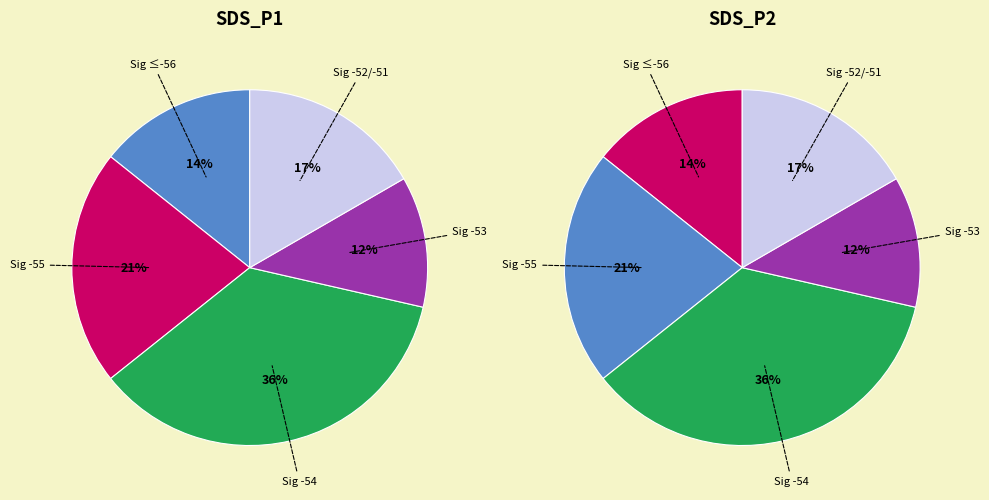

Does -52 account for over 50% of the chart?

No